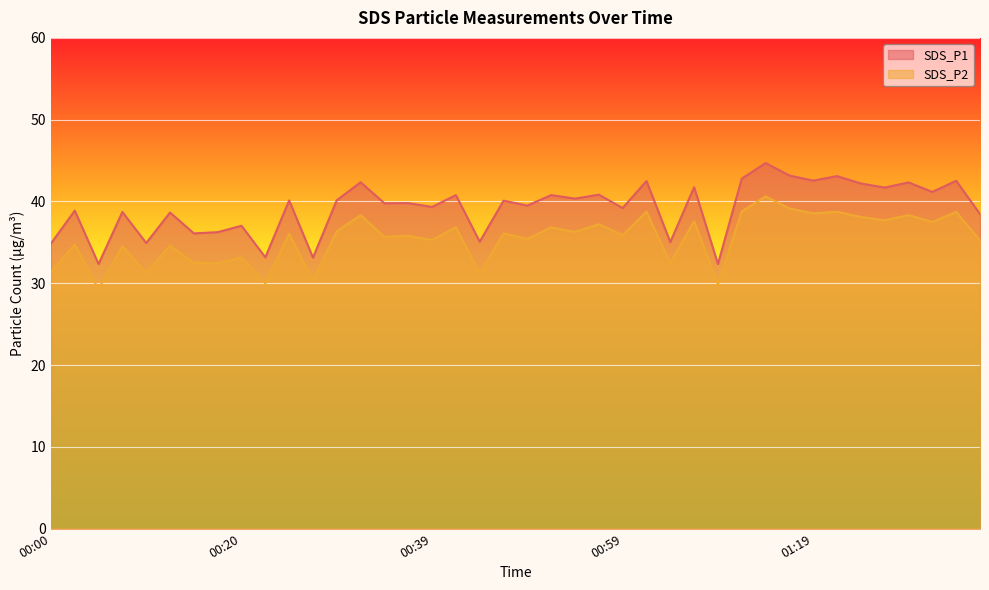

List the series in order of their overall mean, highest first.

SDS_P1, SDS_P2